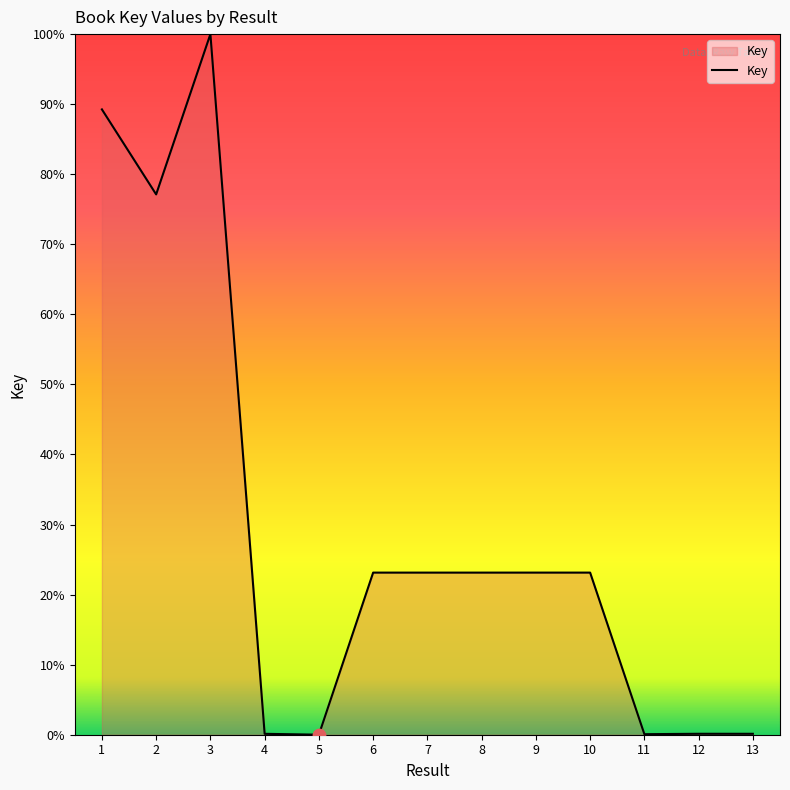

Which has a higher value, 5 or 2?

2